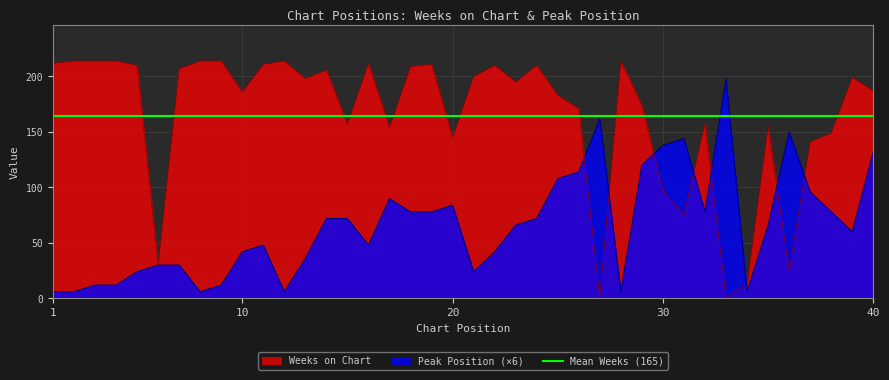

The value of Peak Position (×6) at 30 is 138. True or false?

True